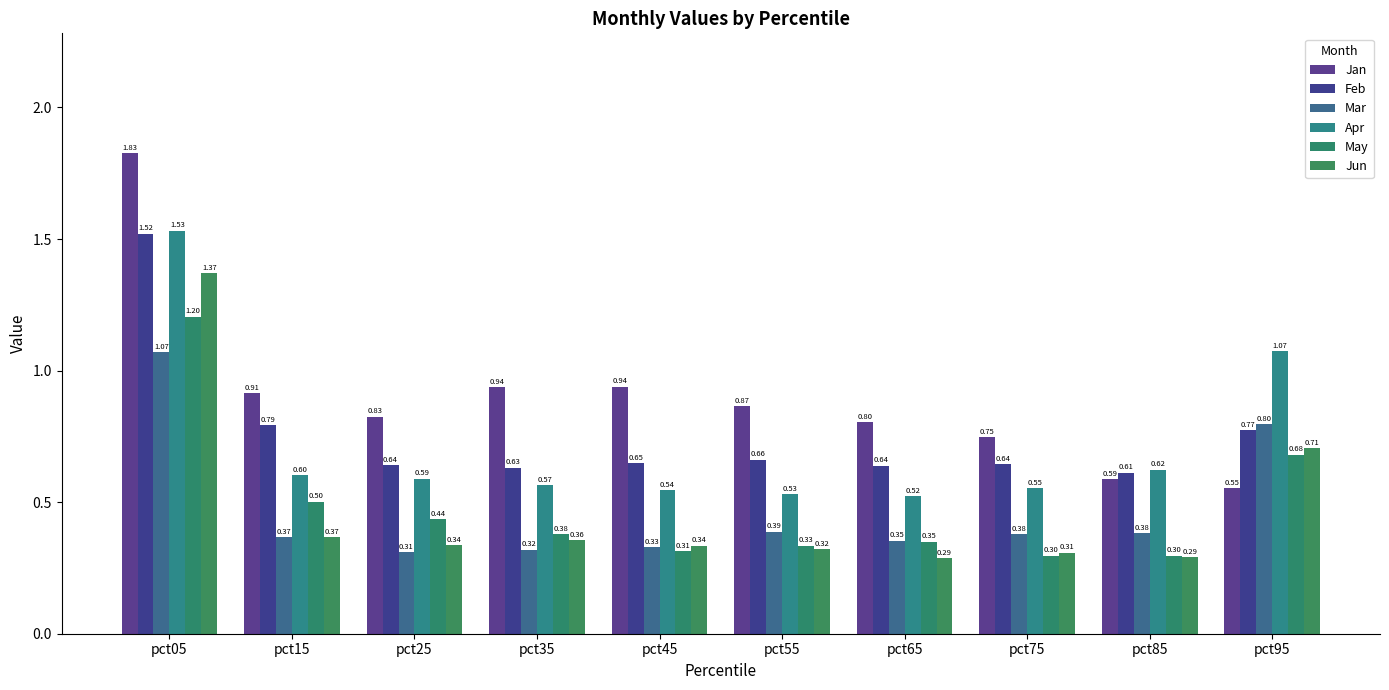

Which series has the largest total across all categories?

Jan